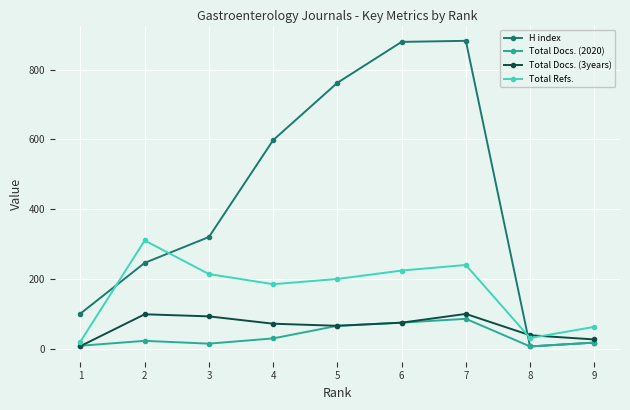

How many distinct data groups are displayed?

4